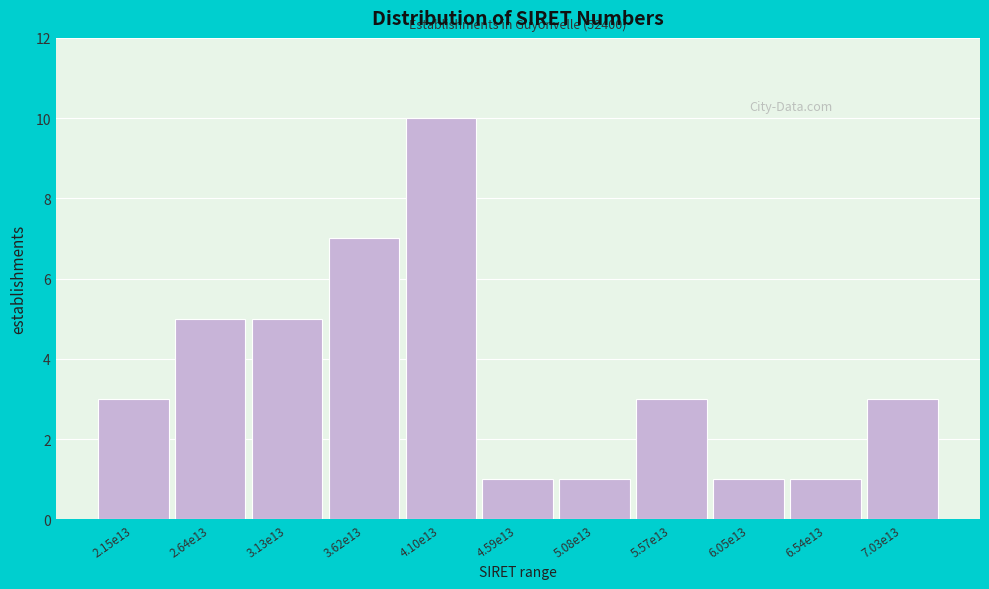

Reading right to left, what are all the values shown in this chart?

7.03e13=3	6.54e13=1	6.05e13=1	5.57e13=3	5.08e13=1	4.59e13=1	4.10e13=10	3.62e13=7	3.13e13=5	2.64e13=5	2.15e13=3